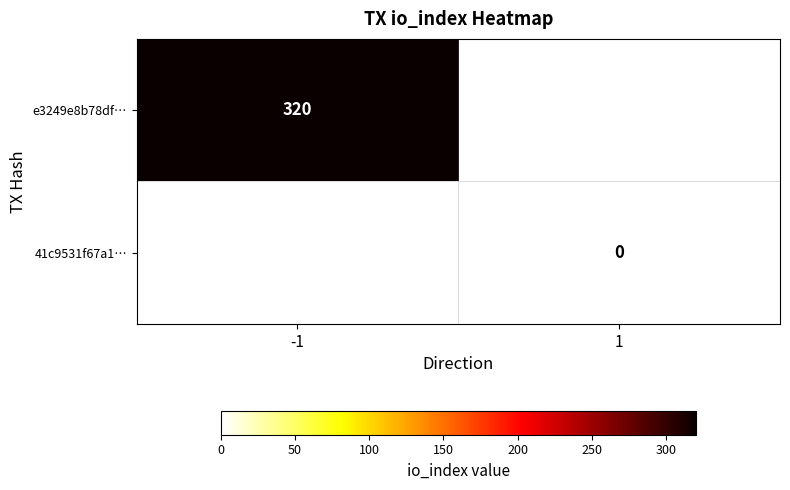

Is the value of e3249e8b78df… at -1 greater than the value of 41c9531f67a1… at 1?

Yes